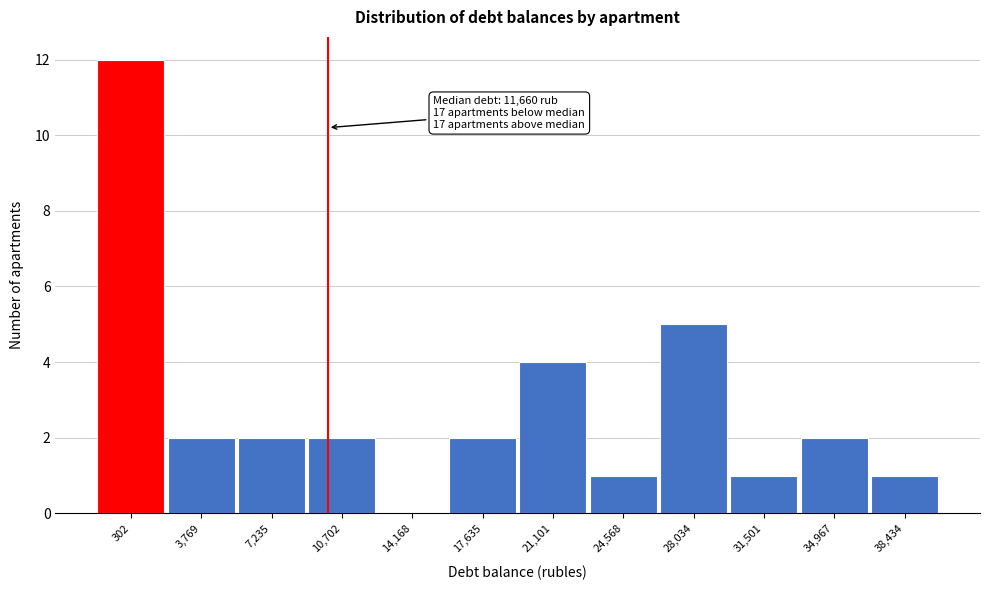

Reading left to right, list all the values displayed in this chart.

302=12	3,769=2	7,235=2	10,702=2	14,168=0	17,635=2	21,101=4	24,568=1	28,034=5	31,501=1	34,967=2	38,434=1